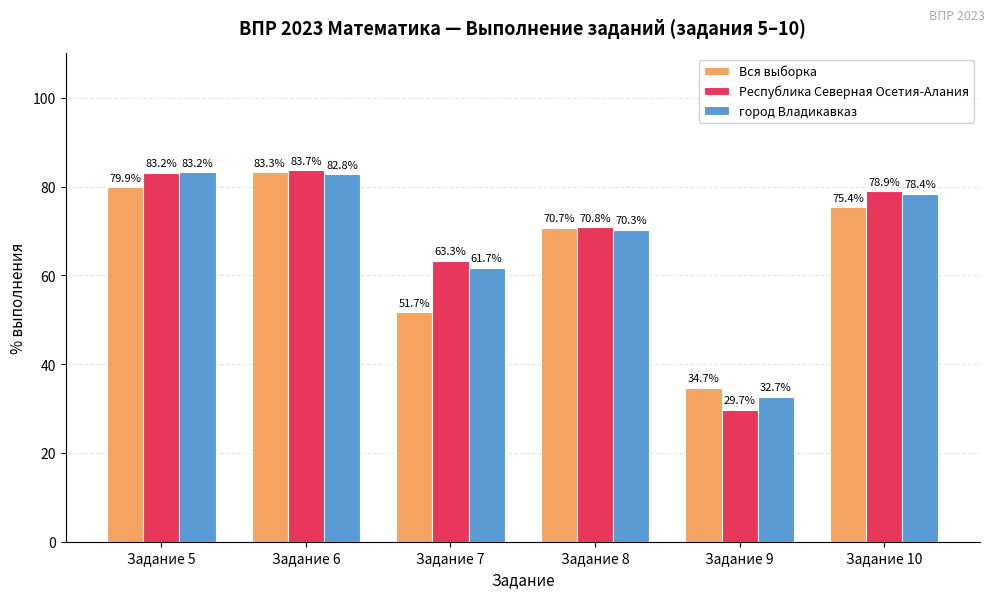

What are all the series names shown in the legend?

Вся выборка, Республика Северная Осетия-Алания, город Владикавказ